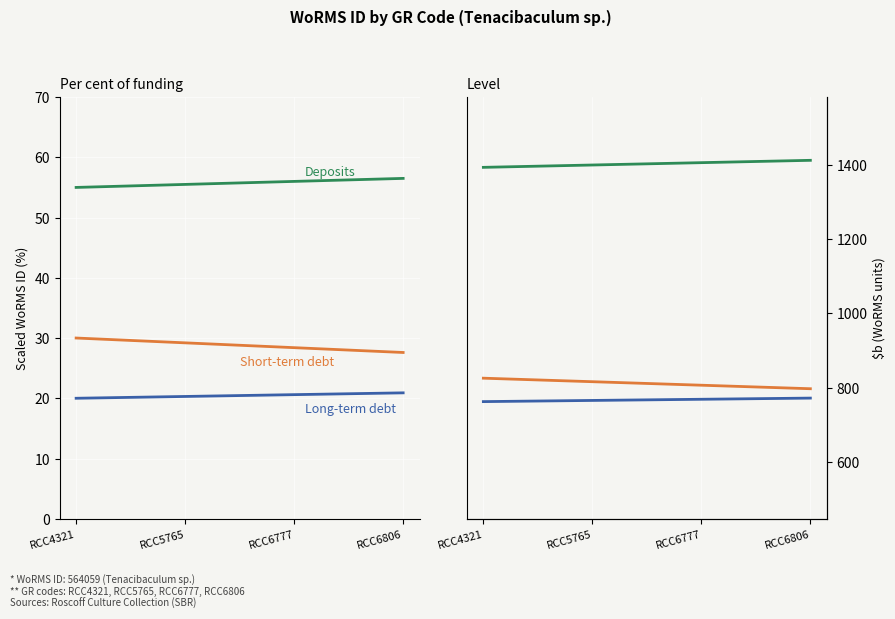

At which label is Short-term debt closest to 577?

RCC6777